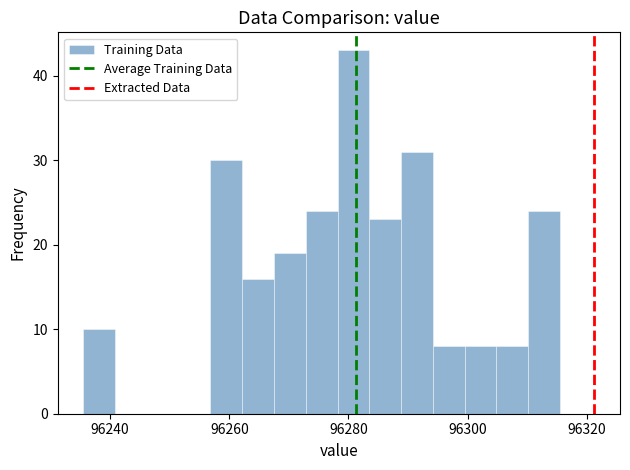

Read against the x-axis, roughly where is the centre of the tallest bar?

96280